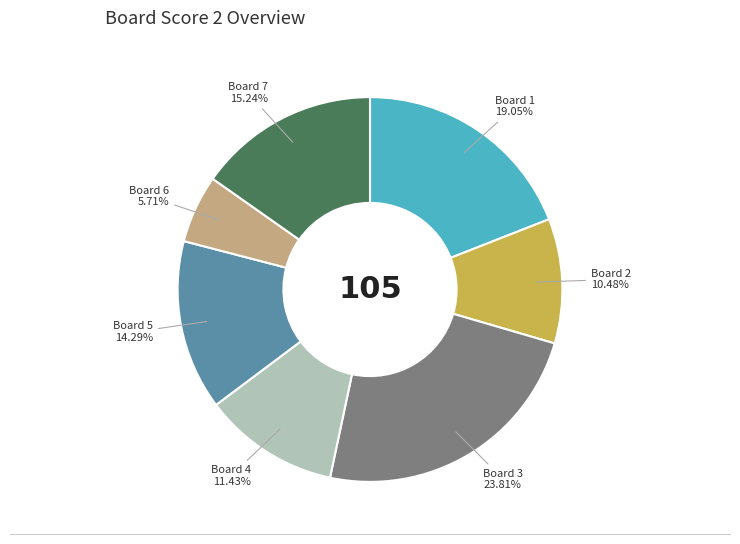

Is there a majority slice in this chart?

No